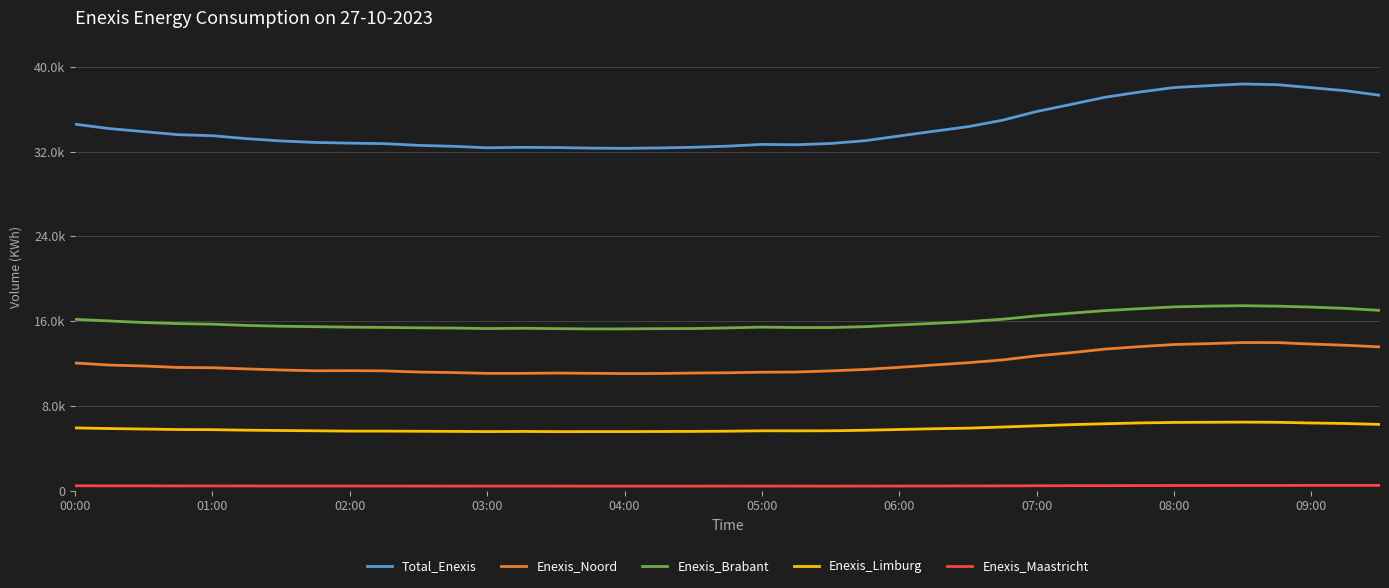

Where is the first local maximum for Total_Enexis?

13